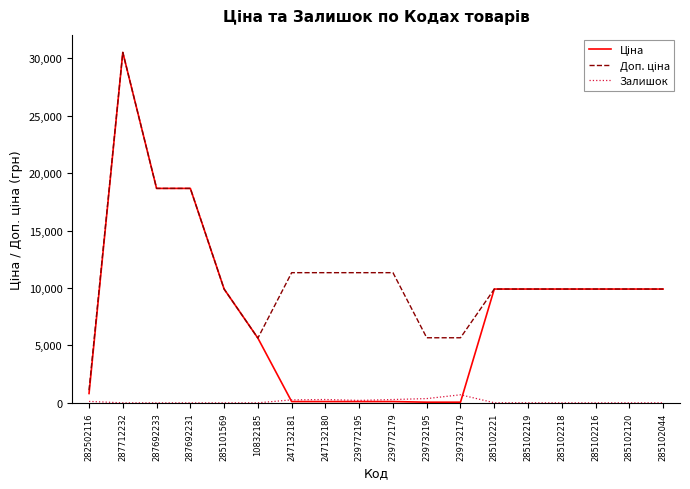

At which category is the sum across all series the highest?

287712232